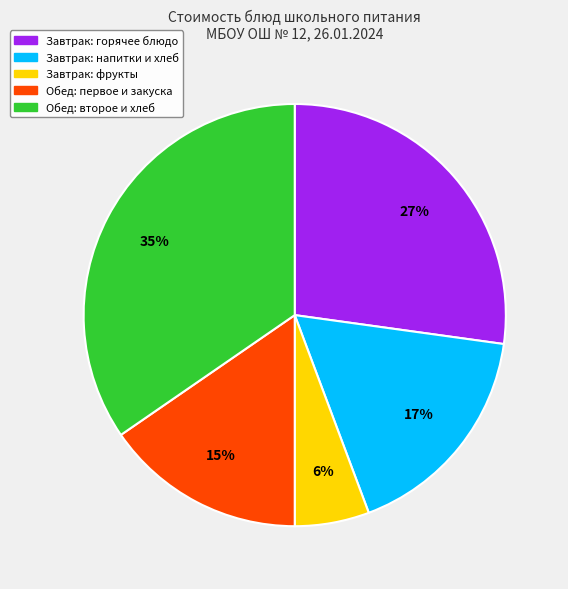

Is there any slice that represents more than half of the pie?

No